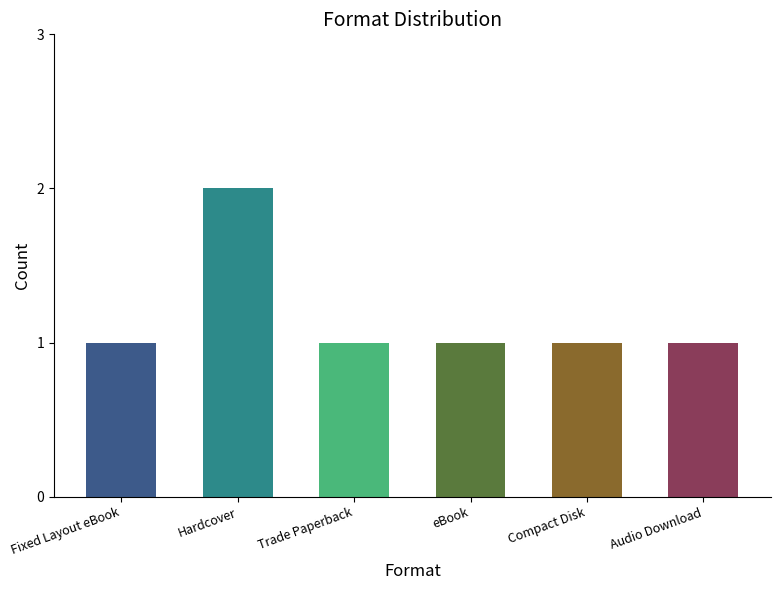

What is the value of the 2nd bar from the left?

2